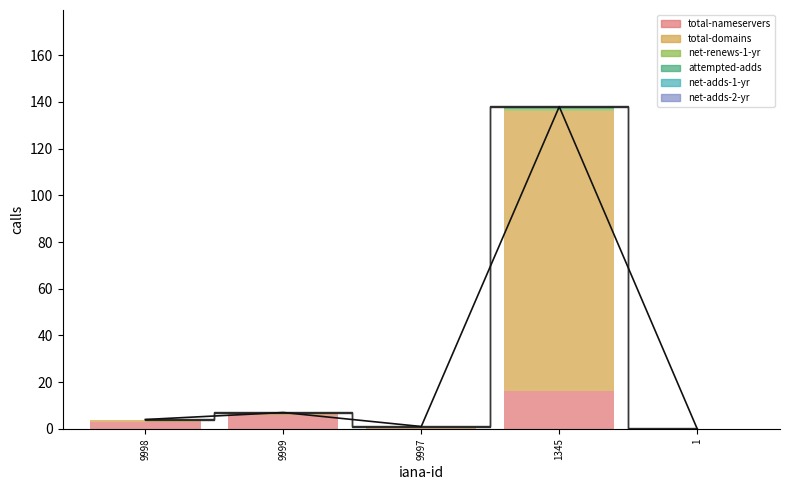

At 1, list the series in order from largest to smallest.

total-nameservers, total-domains, net-renews-1-yr, attempted-adds, net-adds-1-yr, net-adds-2-yr